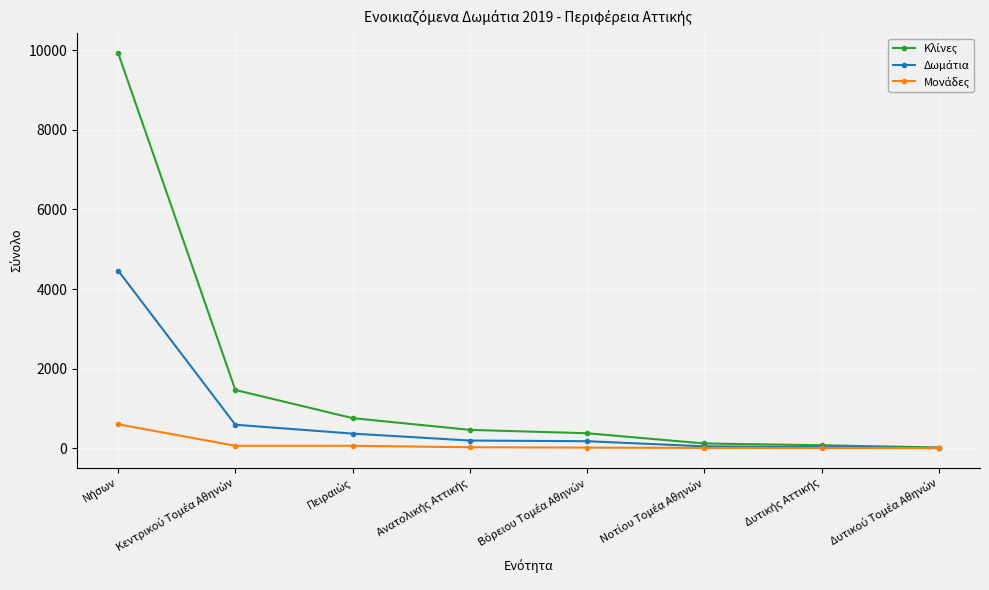

What is the maximum value shown in the chart?

9936